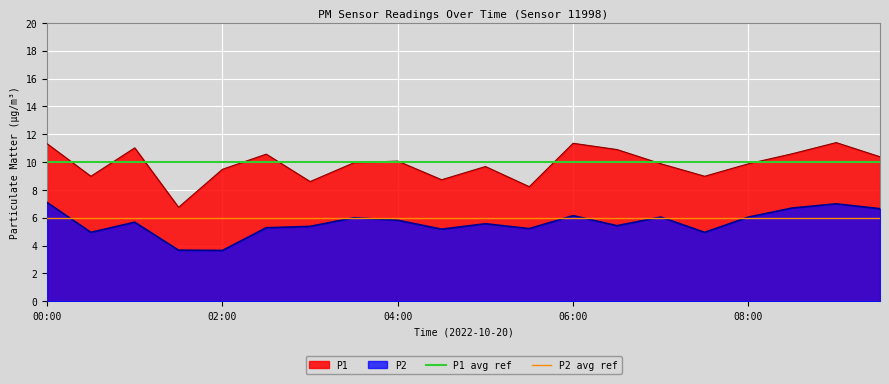

What is the average value of the P1 avg ref series?

10